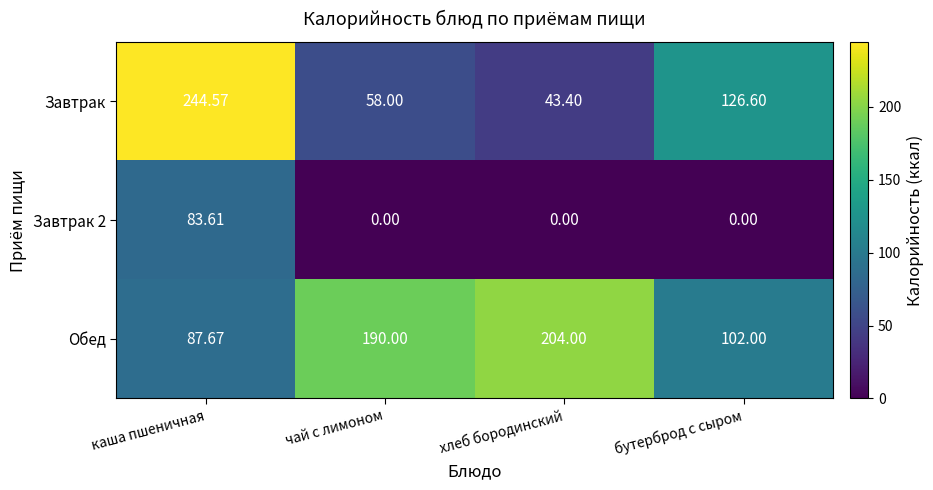

Count the number of data series in this chart.

3